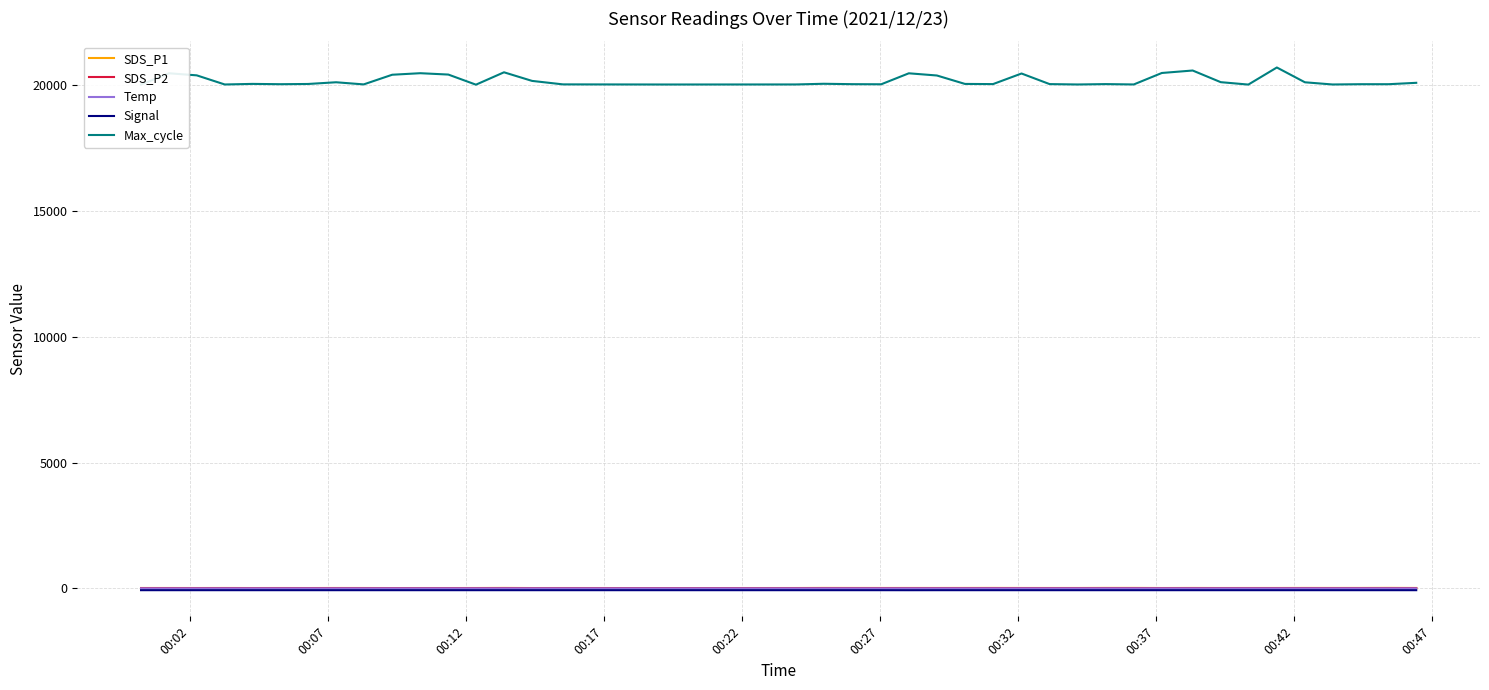

Which series has the largest range (max minus min)?

Max_cycle